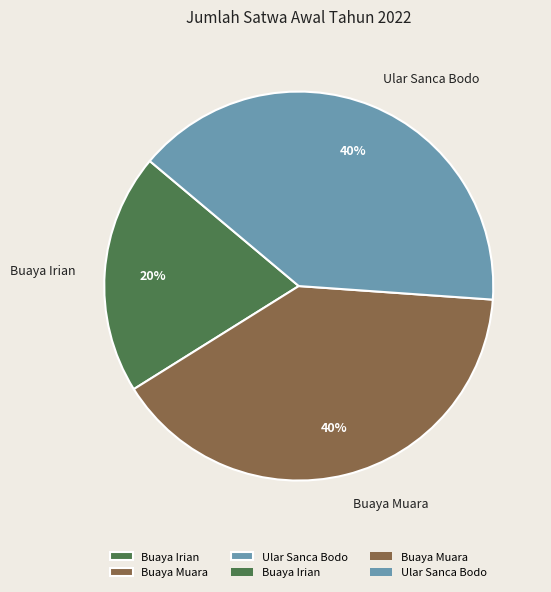

To the nearest percent, what portion does Buaya Irian represent?

20%